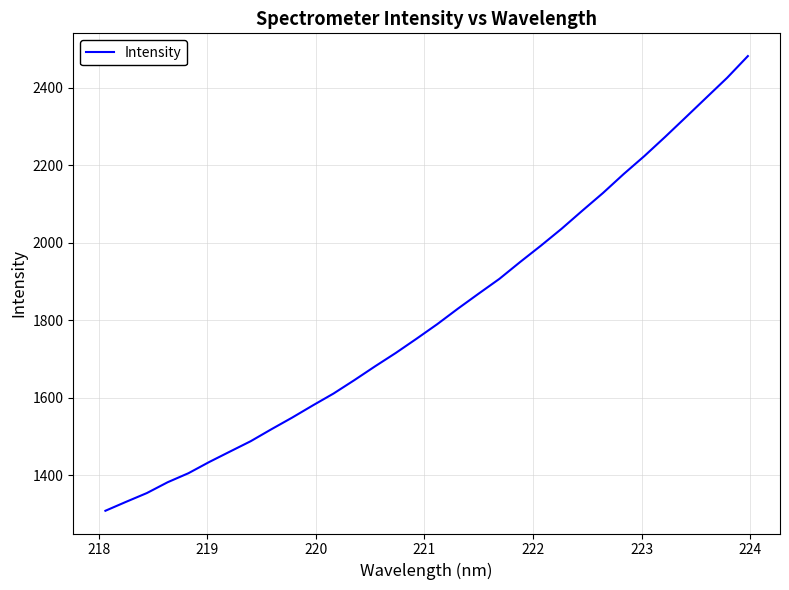

What is the difference between the maximum and minimum values?

1174.0